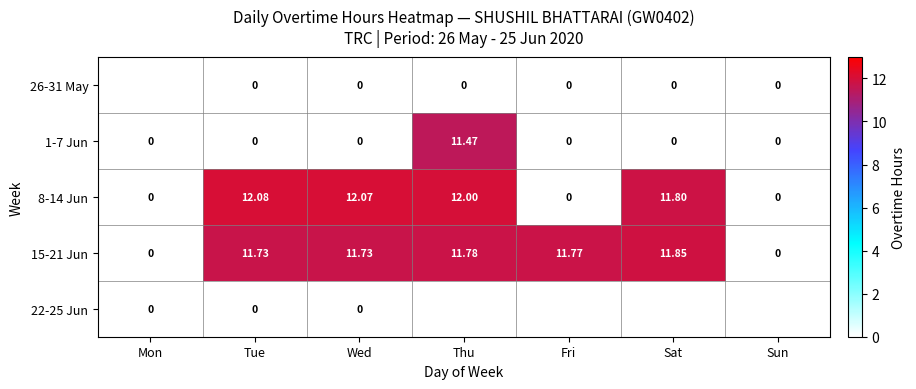

Which category has the highest value in the 15-21 Jun series?

Sat